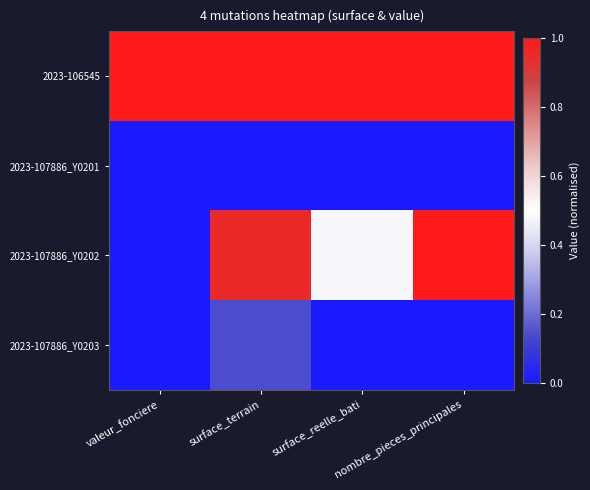

Reading left to right, what are all the values shown in this chart?

2023-106545: valeur_fonciere=1.0	surface_terrain=1.0	surface_reelle_bati=1.0	nombre_pieces_principales=1.0
2023-107886_Y0201: valeur_fonciere=0.0	surface_terrain=0.0	surface_reelle_bati=0.0	nombre_pieces_principales=0.0
2023-107886_Y0202: valeur_fonciere=0.0	surface_terrain=1.0	surface_reelle_bati=0.5	nombre_pieces_principales=1.0
2023-107886_Y0203: valeur_fonciere=0.0	surface_terrain=0.1	surface_reelle_bati=0.0	nombre_pieces_principales=0.0